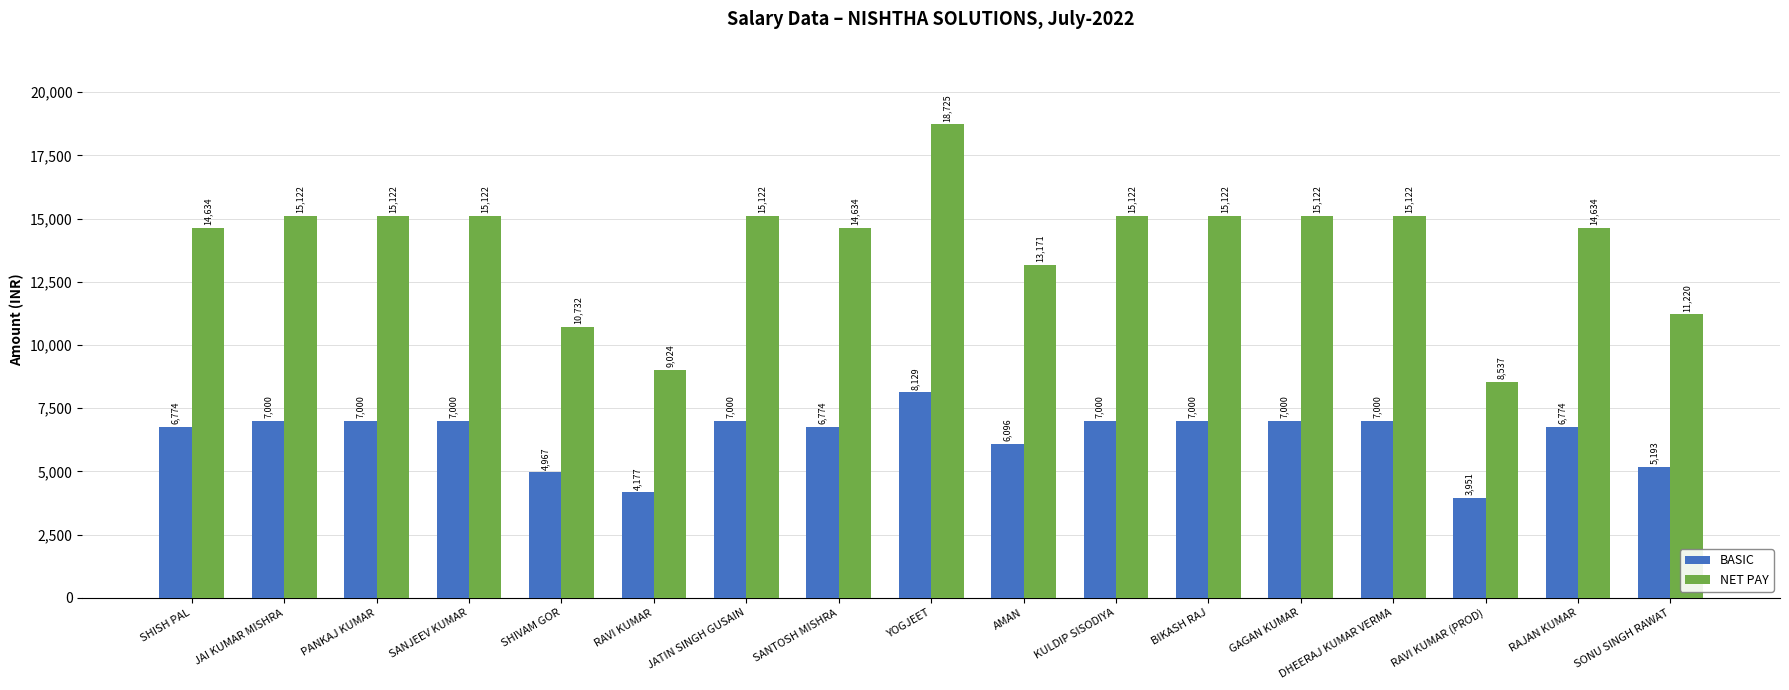

Rank the series by their average value, from highest to lowest.

NET PAY, BASIC